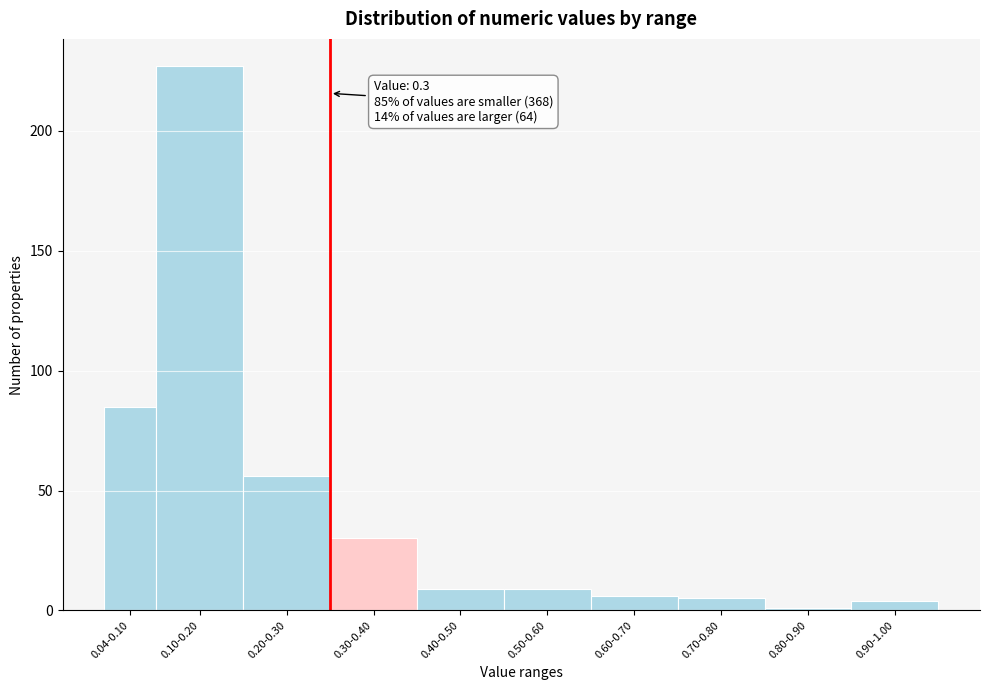

Reading left to right, extract all data points from this chart.

0.04-0.10=85	0.10-0.20=227	0.20-0.30=56	0.30-0.40=30	0.40-0.50=9	0.50-0.60=9	0.60-0.70=6	0.70-0.80=5	0.80-0.90=1	0.90-1.00=4